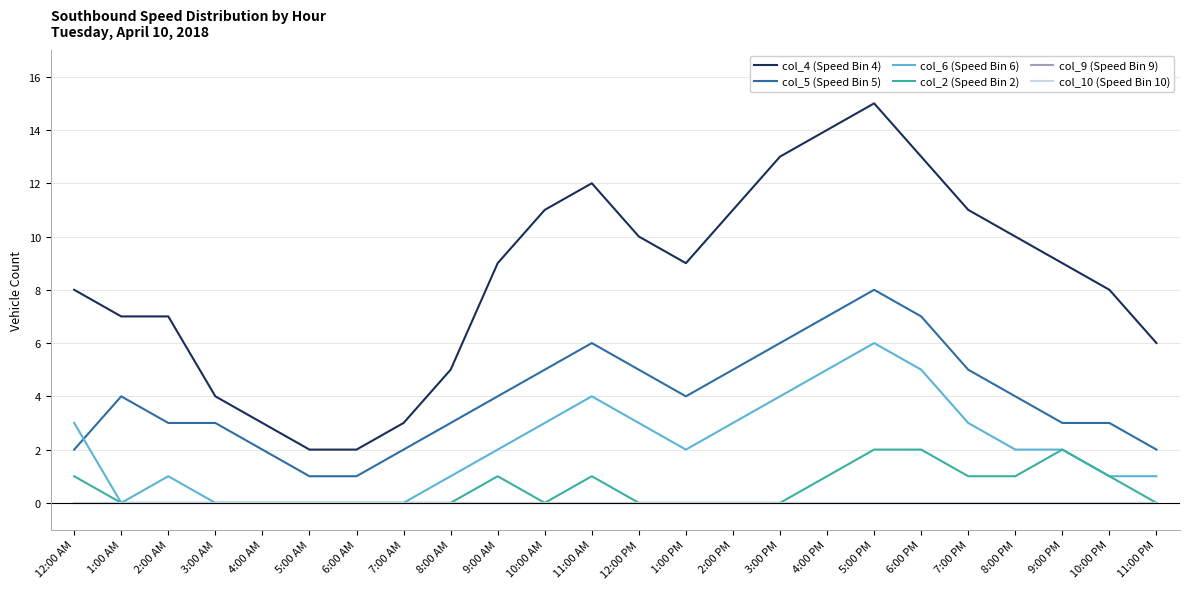

Does the chart have visible grid lines?

Yes